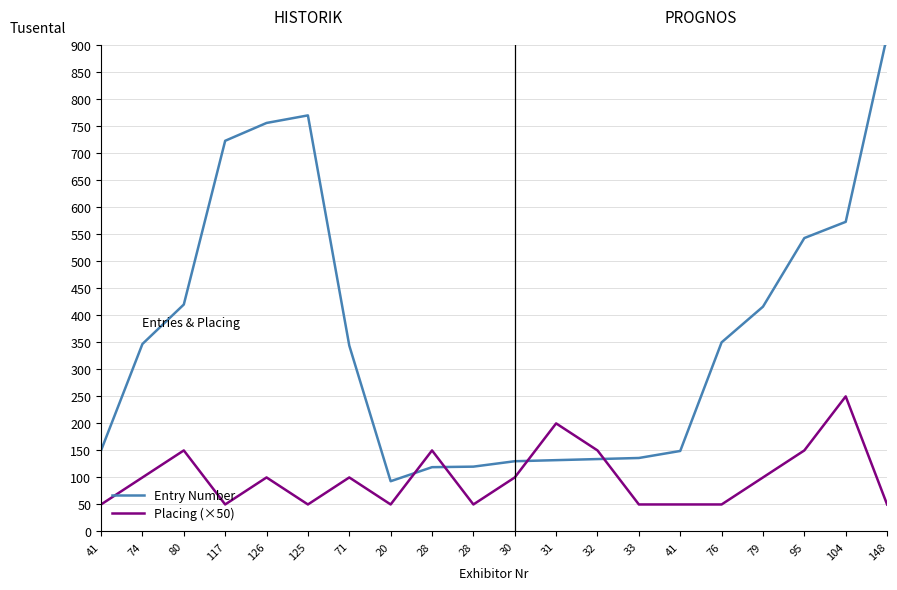

Is it true that Entry Number equals 420 at 80?

True